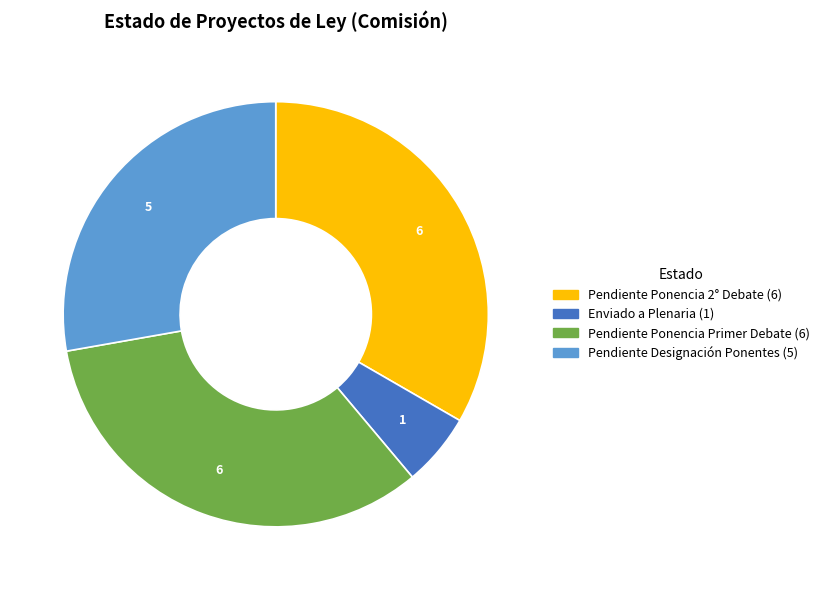

Is there any slice that represents more than half of the pie?

No